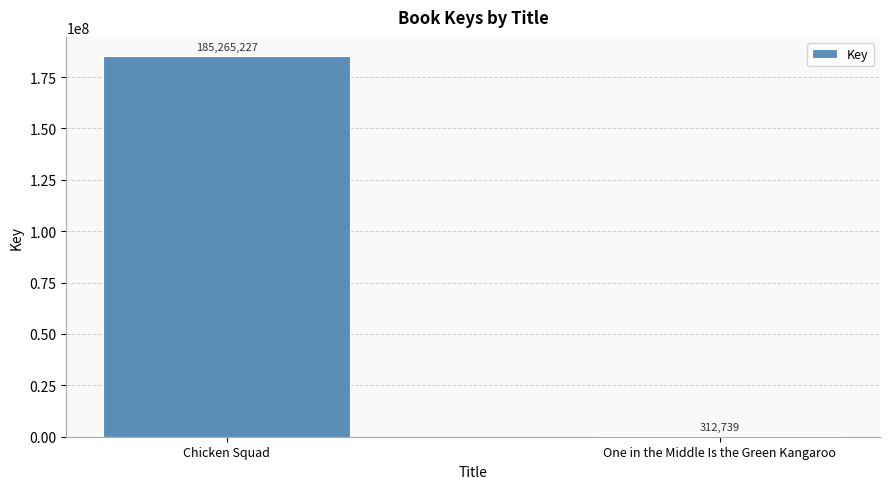

Is it true that the value at Chicken Squad is 55169149?

False